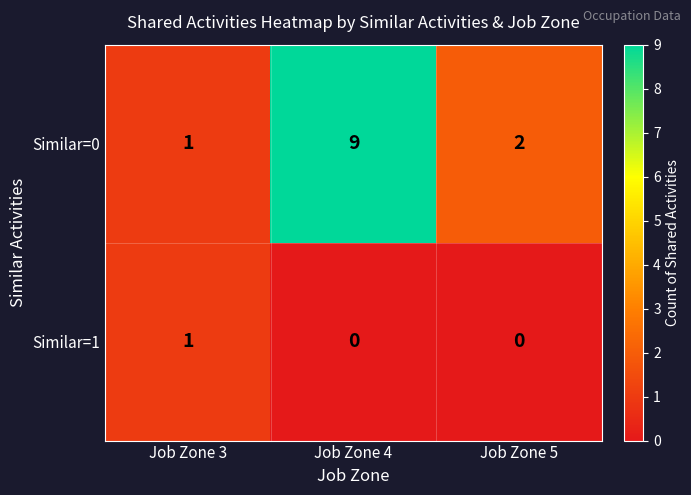

Reading left to right, transcribe all the data shown in this chart.

Similar=0: Job Zone 3=1	Job Zone 4=9	Job Zone 5=2
Similar=1: Job Zone 3=1	Job Zone 4=0	Job Zone 5=0